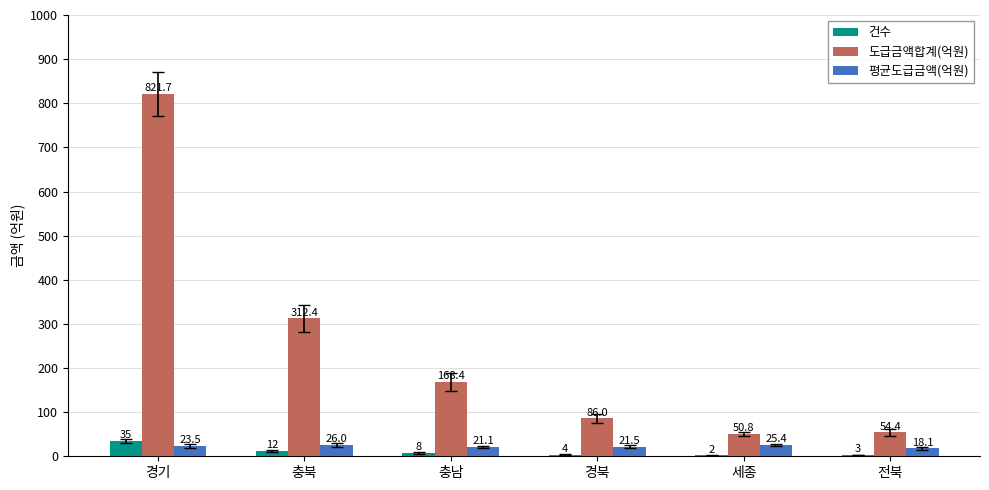

Count the number of data series in this chart.

3